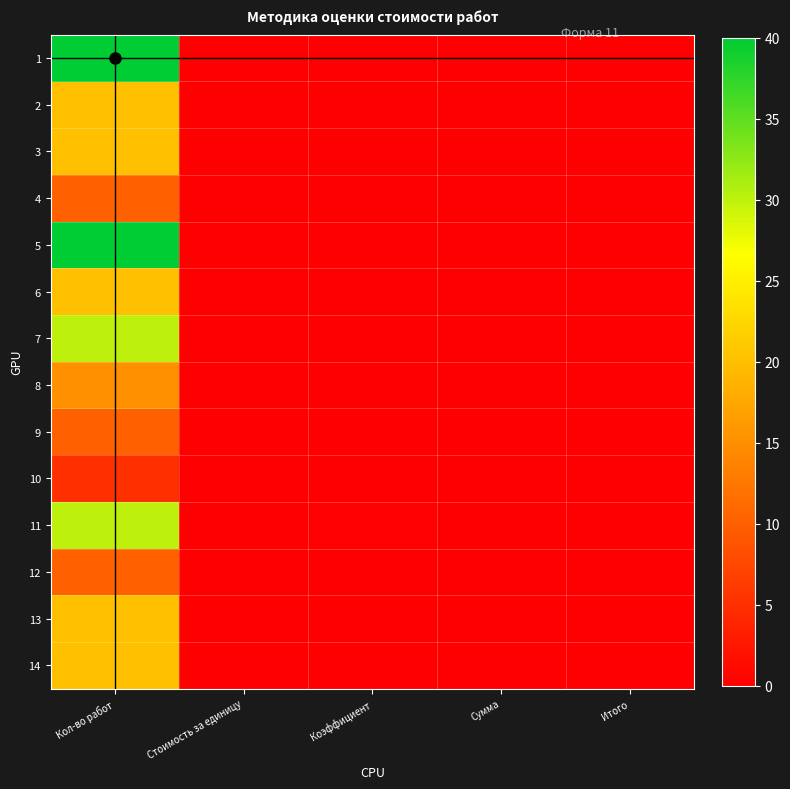

Between Коэффициент and Сумма, which is larger?

Коэффициент